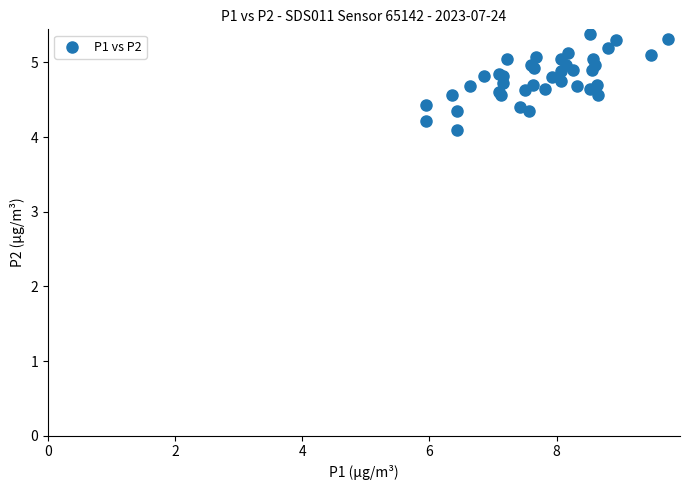

What Y value in the scatter plot is closest to 4?

4.1